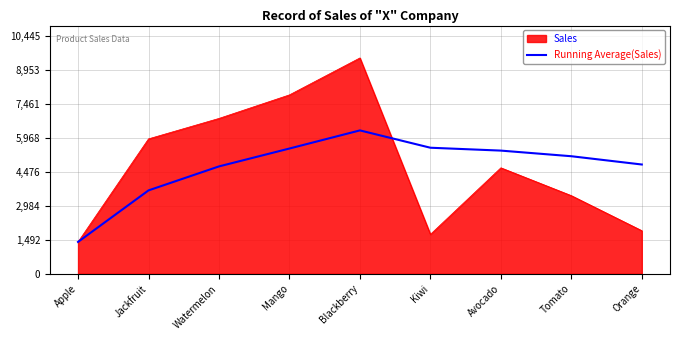

What is the greatest value displayed?

9496.0